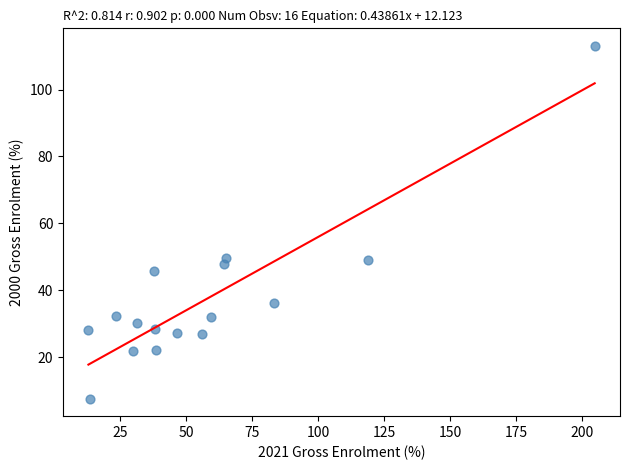

What is the range of Y values (max minus min)?

105.4